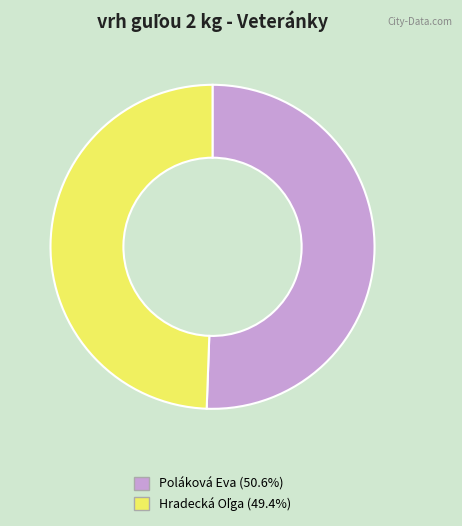

What is the largest slice in the pie chart?

Poláková Eva